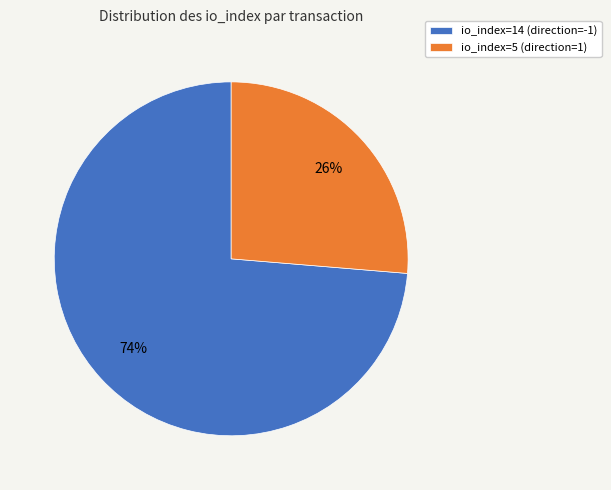

Does any single category account for the majority?

Yes